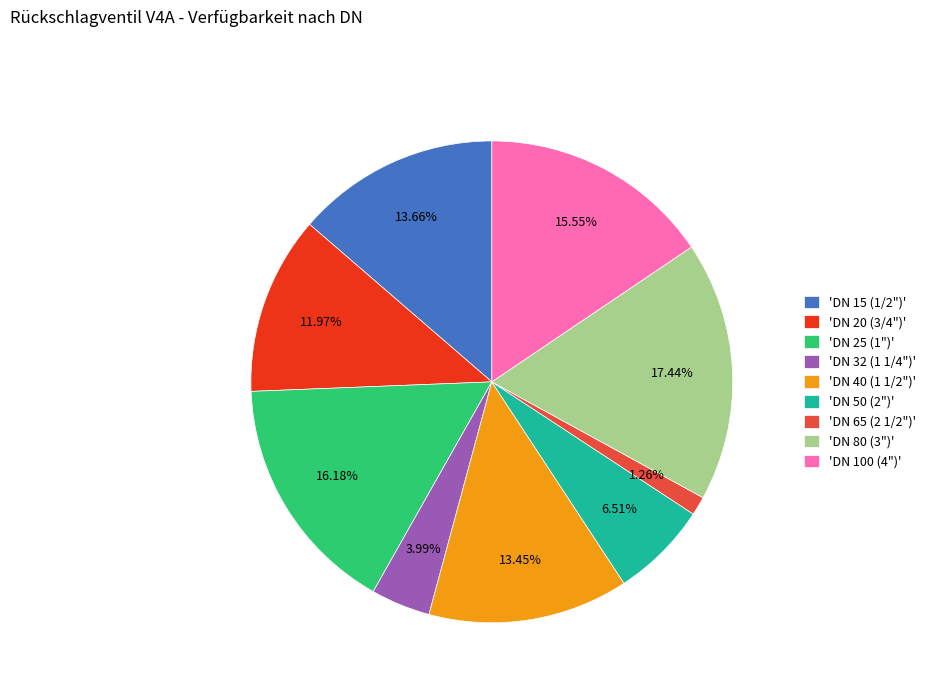

Combined, do 'DN 80 (3")' and 'DN 25 (1")' account for over 50%?

No